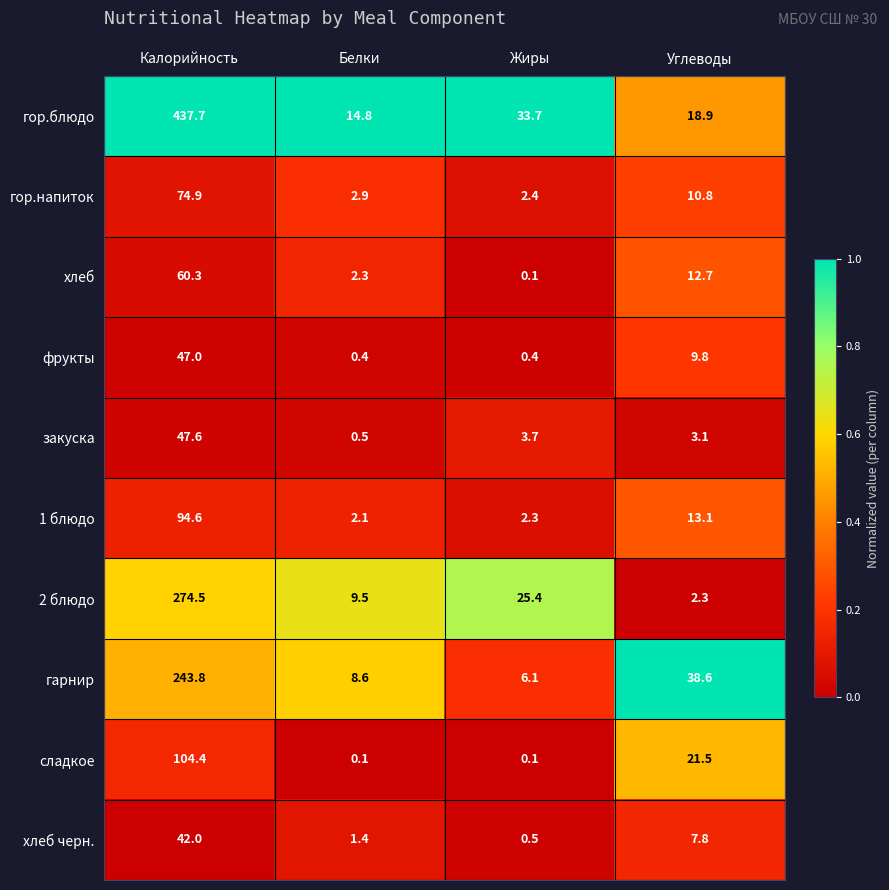

What is the total value across all series at Белки?

42.6